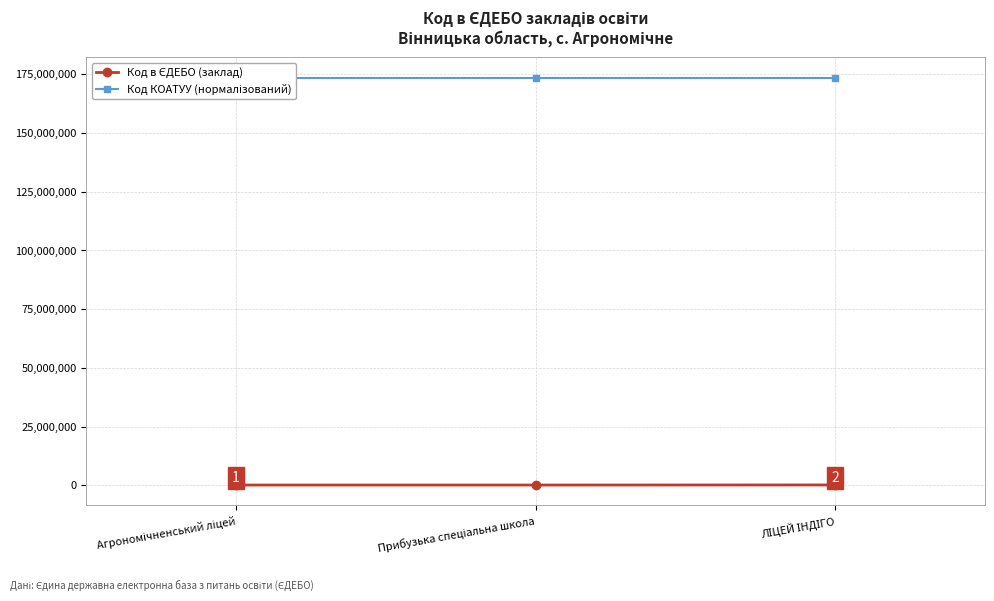

What is the label of the 1st point from the right?

ЛІЦЕЙ ІНДІГО